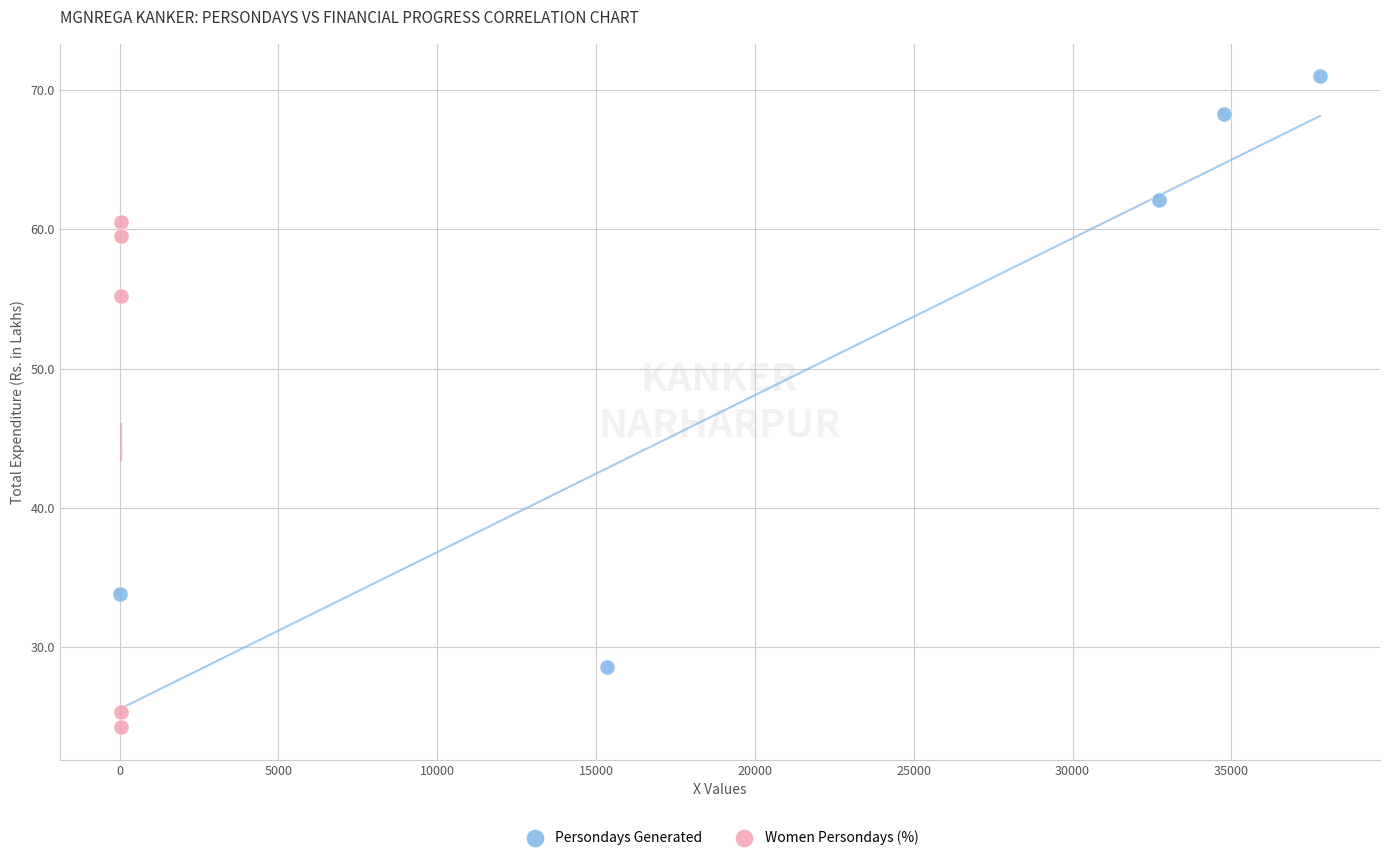

Which series contains the highest Y value?

Persondays Generated